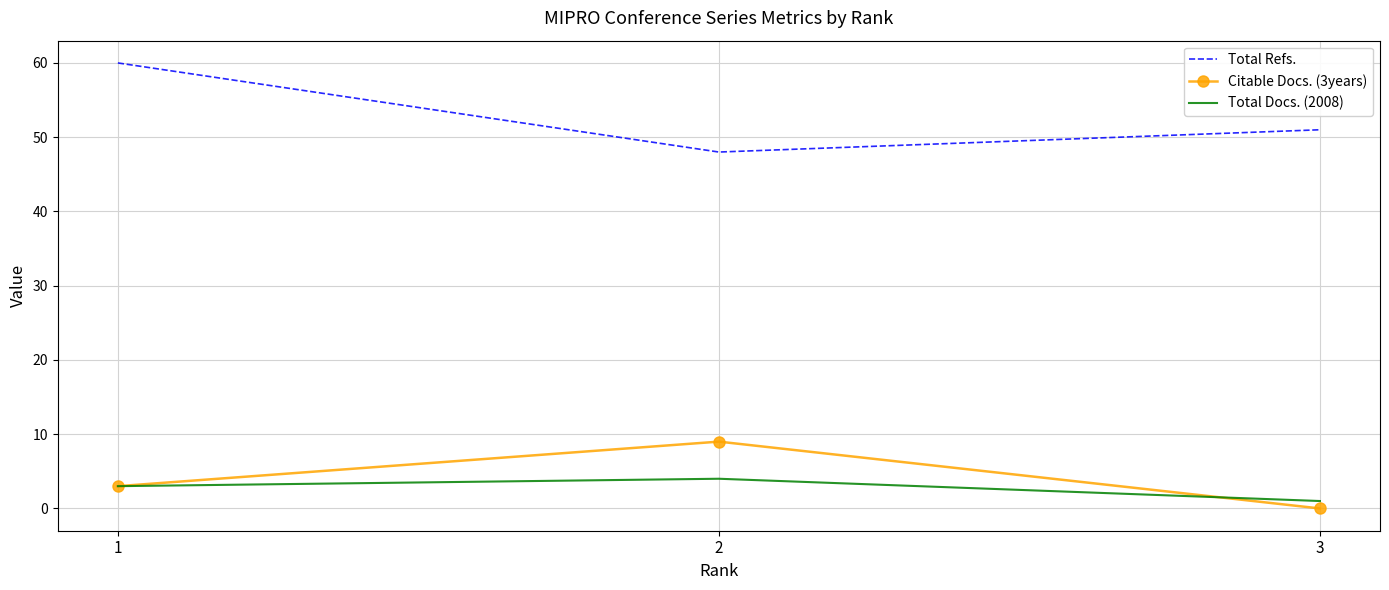

Which series has the widest spread of values?

Total Refs.